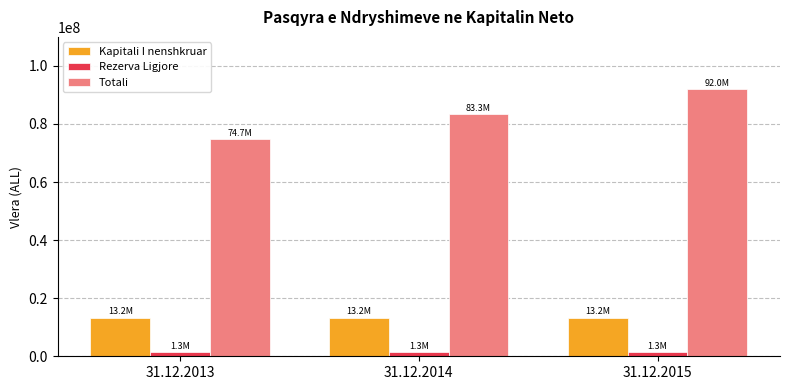

Which series has the largest total across all categories?

Totali